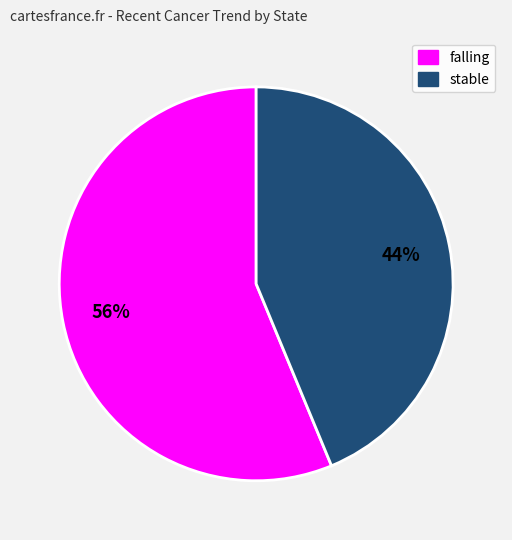

To the nearest percent, what is the average slice percentage?

50%